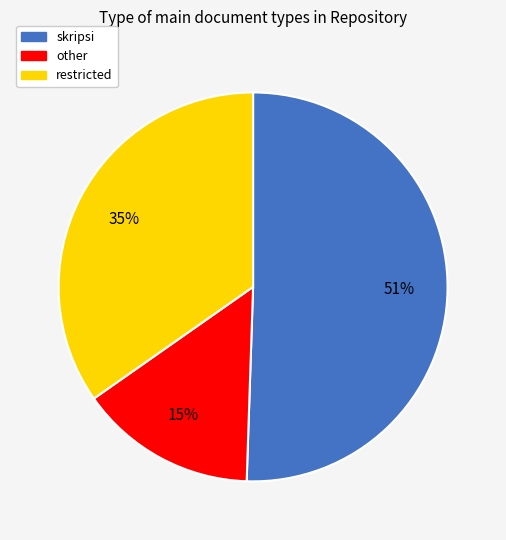

Is there any slice that represents more than half of the pie?

Yes